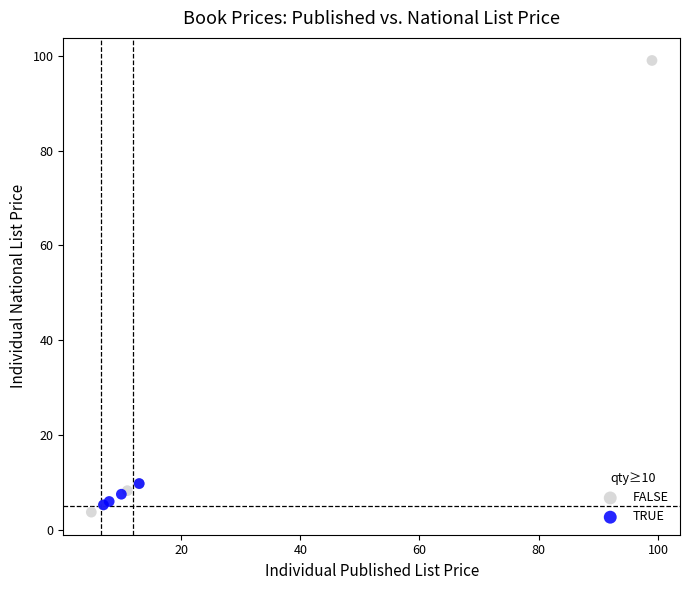

Which series has the widest spread of Y values?

FALSE